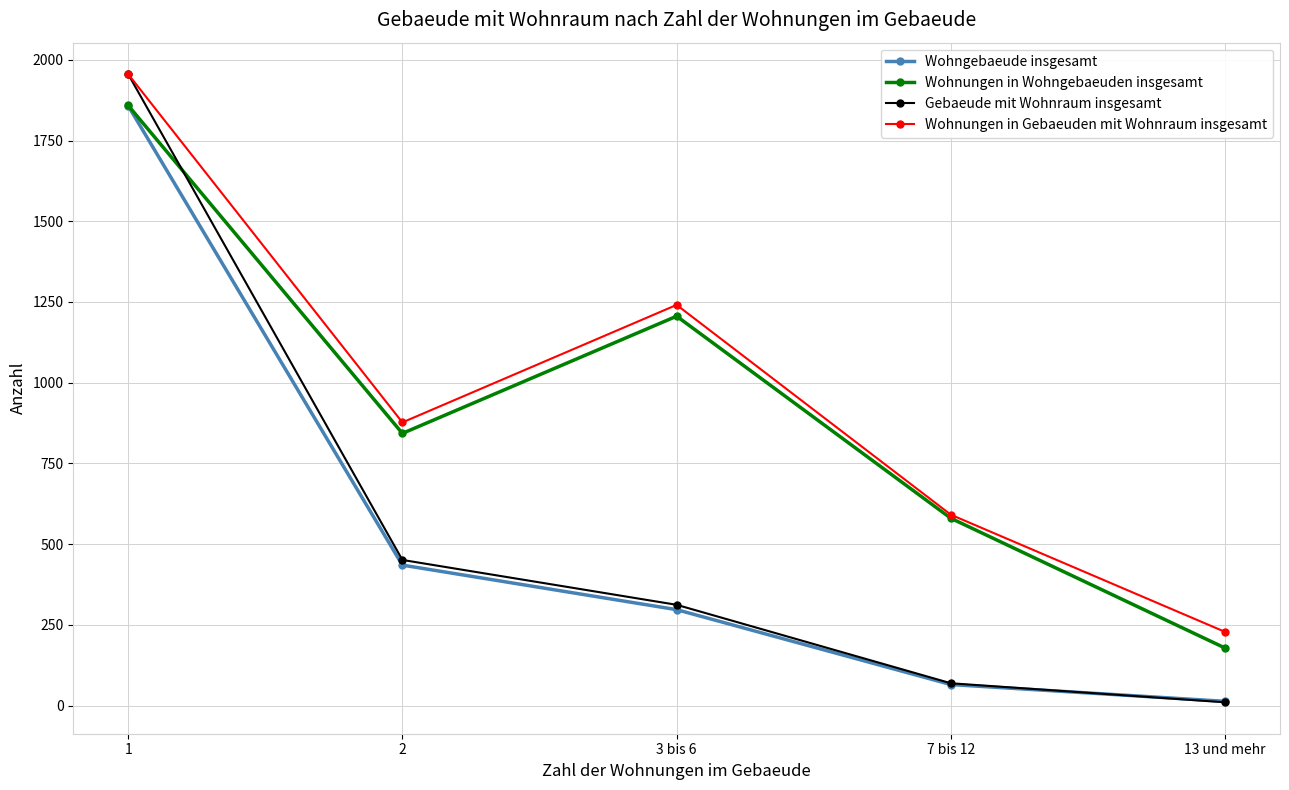

How many data points in Gebaeude mit Wohnraum insgesamt are less than 312?

2